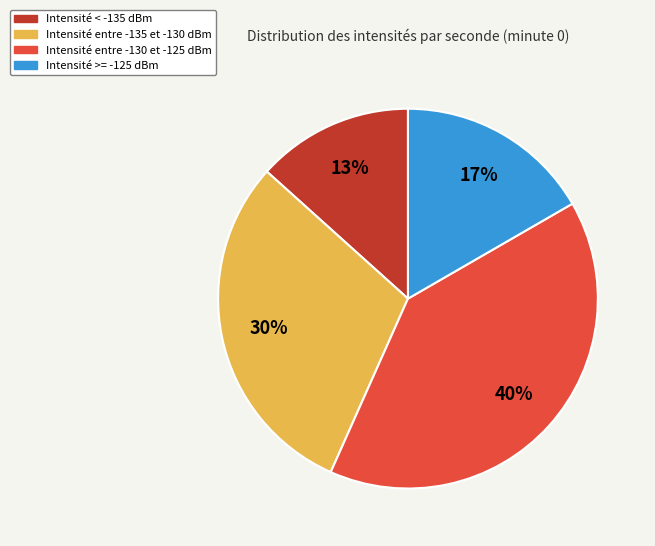

Does any single category account for the majority?

No